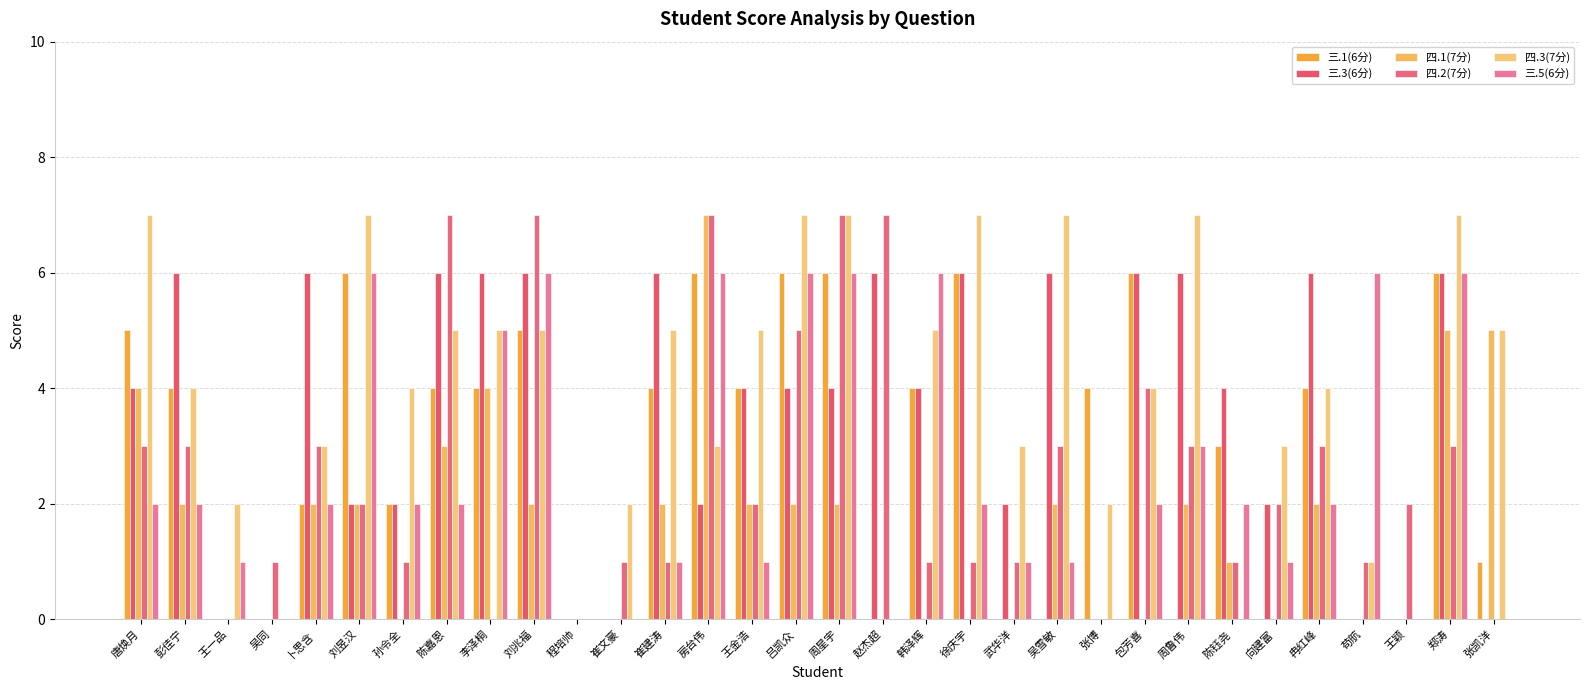

Are the bars grouped side by side (vs. stacked)?

Yes